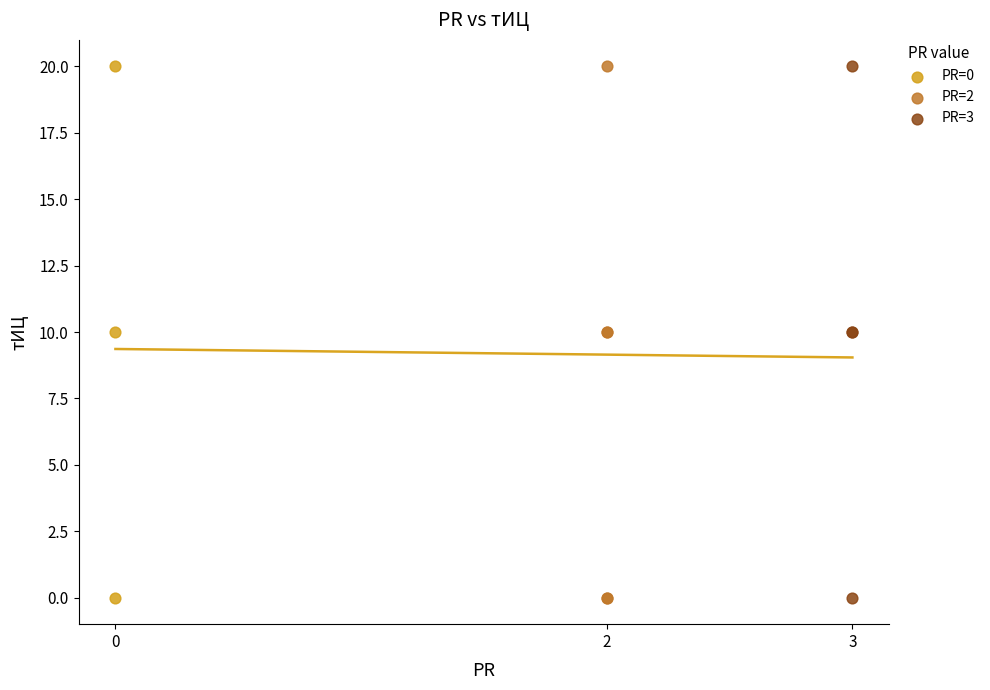

What are all the series names shown in the legend?

PR=0, PR=2, PR=3